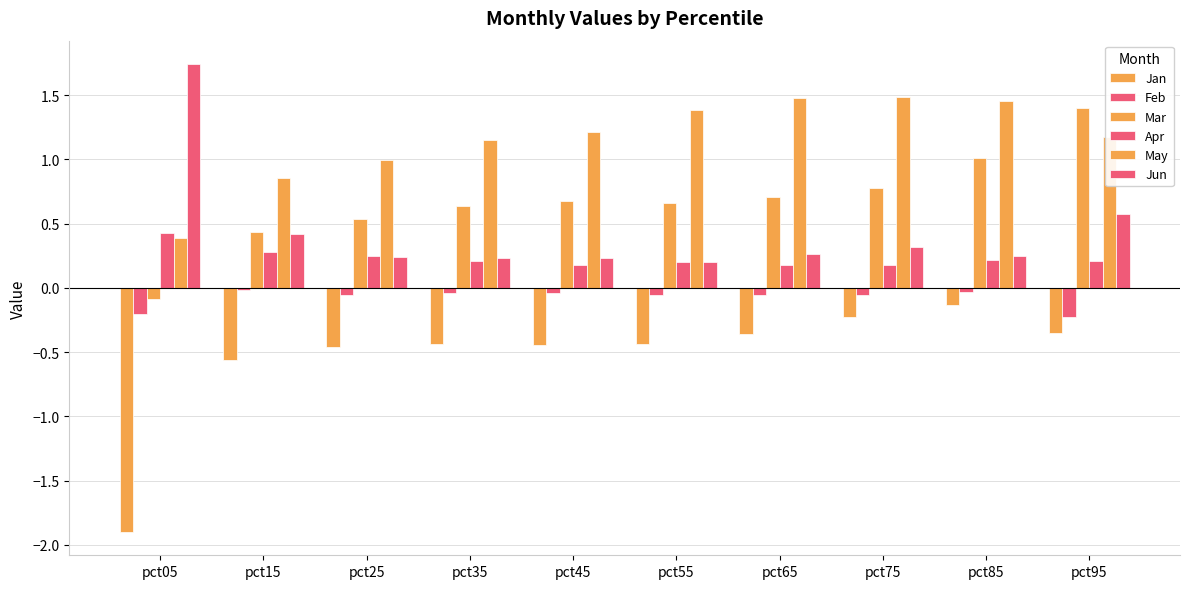

At pct25, list the series in order from smallest to largest.

Jan, Feb, Jun, Apr, Mar, May